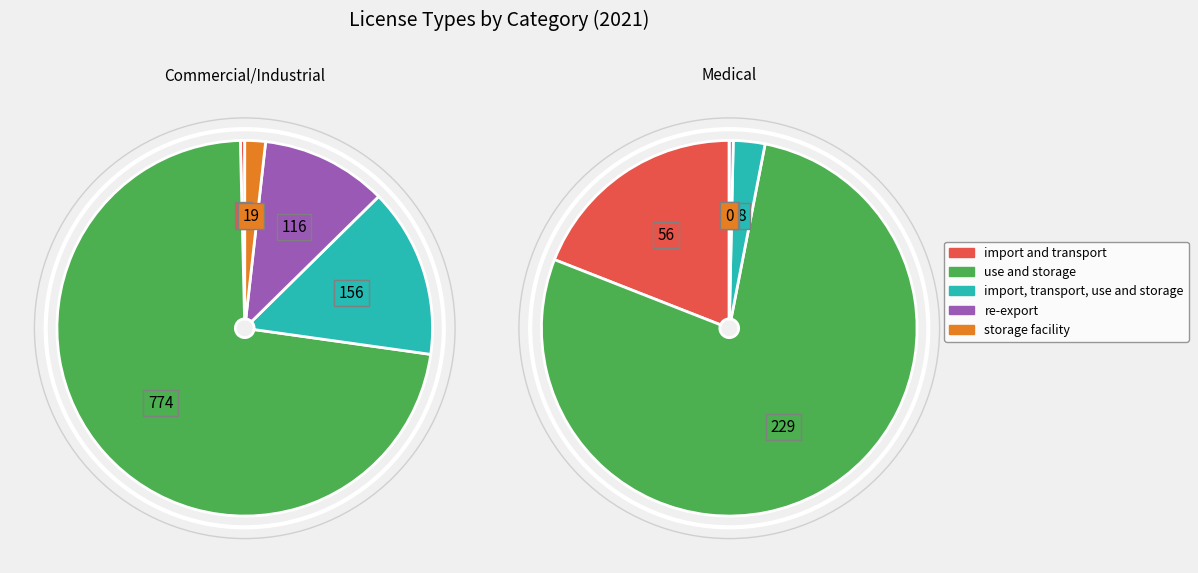

Is re-export the majority of the pie?

No